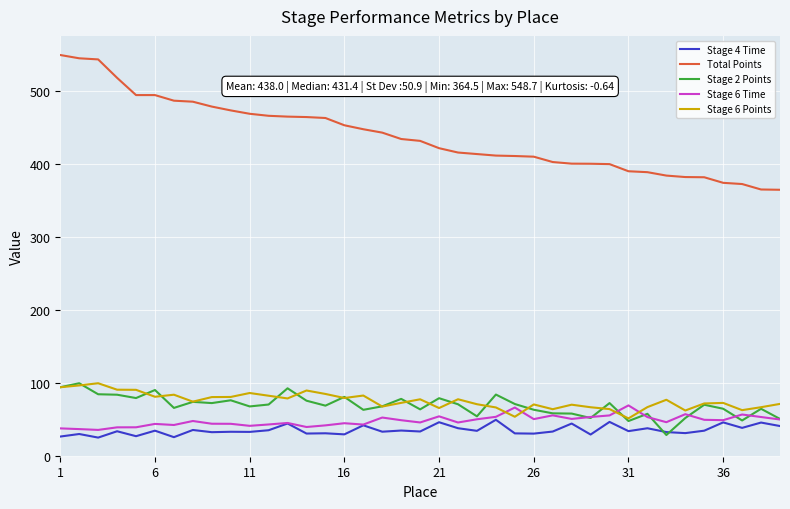

Which series has the largest total across all categories?

Total Points